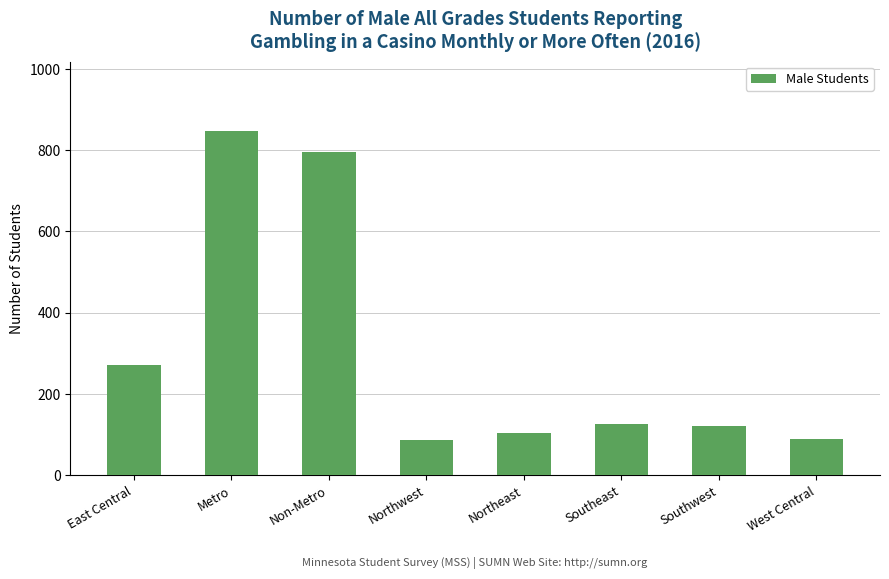

At which category does the chart reach its peak across all series?

Metro